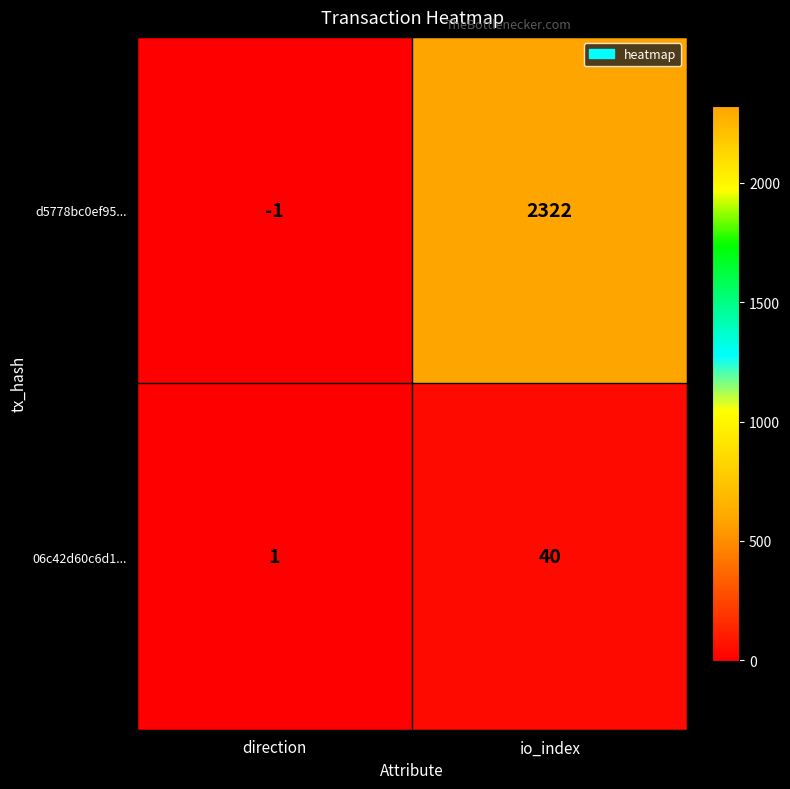

At how many categories does at least one series exceed 766?

1